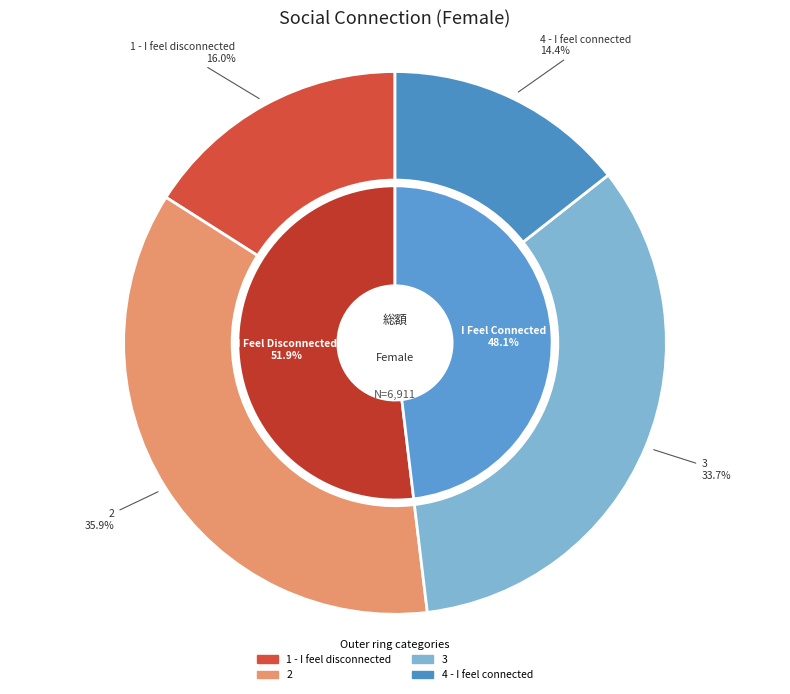

Does 1 - I feel disconnected represent more than half of the total?

No